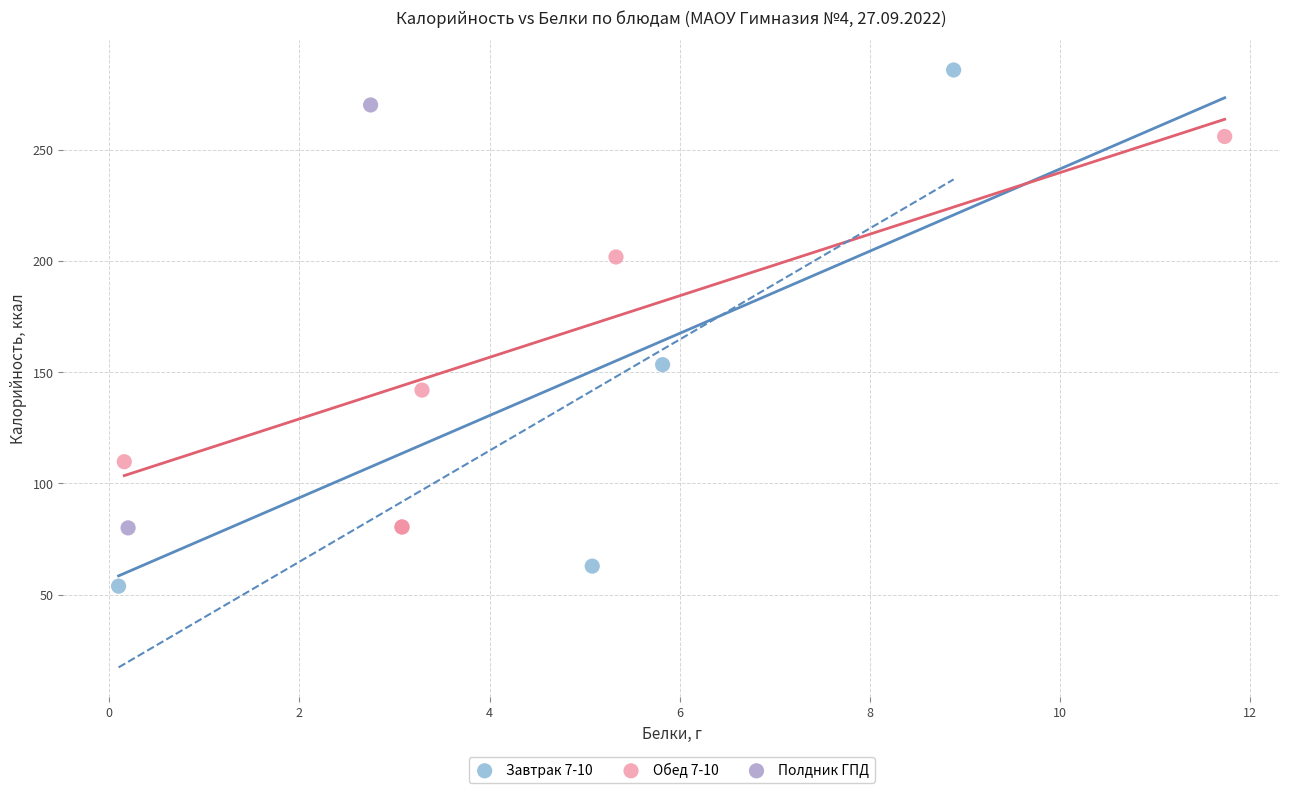

Which series has the largest Y range (max minus min)?

Завтрак 7-10